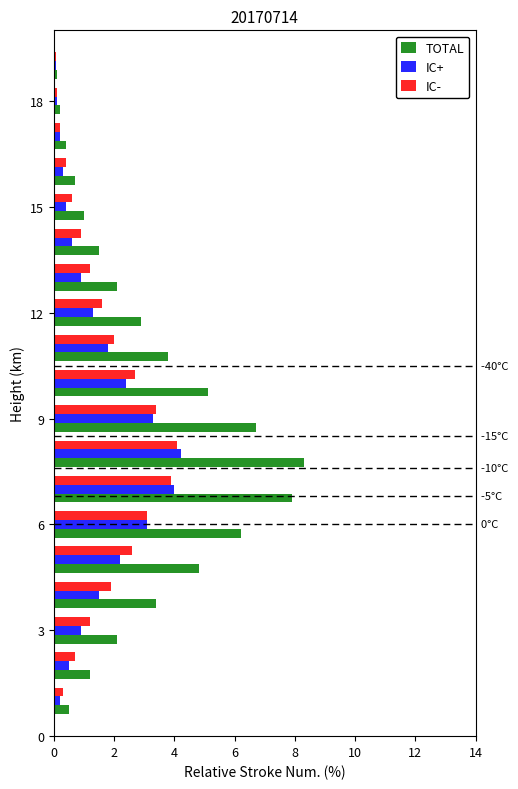

What is the difference between the maximum and second lowest values in the TOTAL series?

8.1